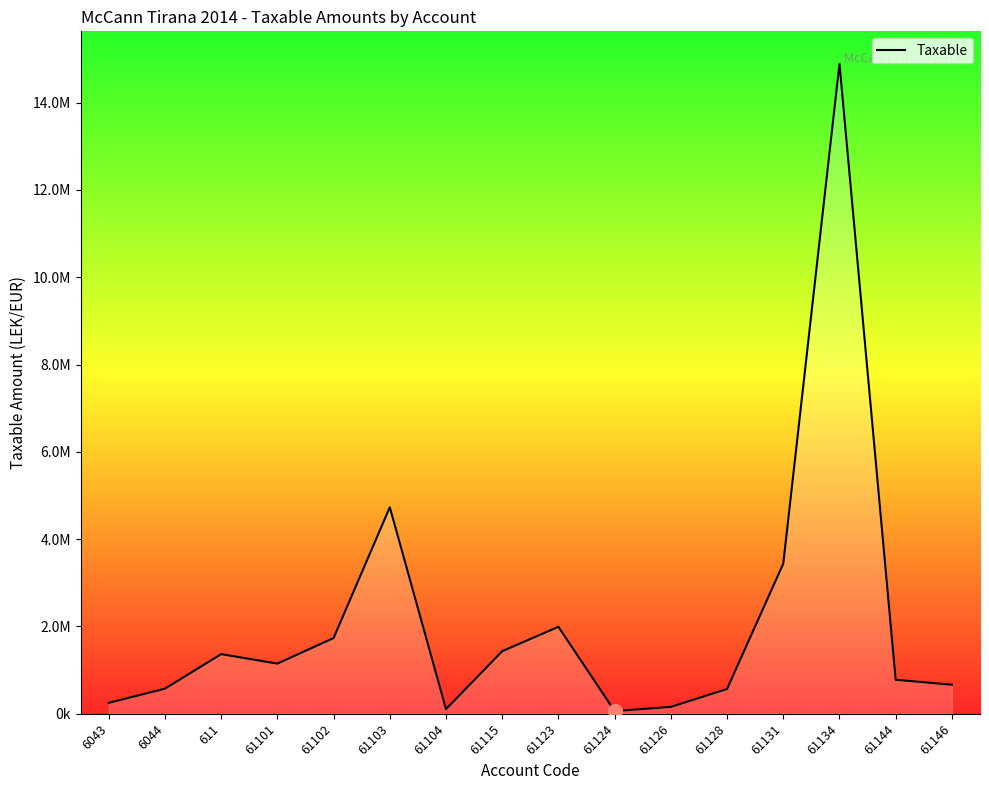

What is the value of the 13th point from the left?

3437988.5